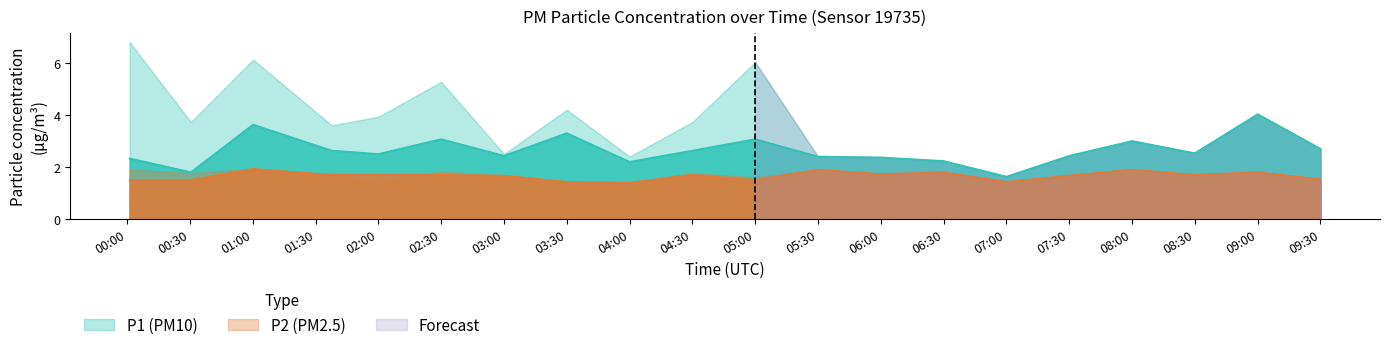

Which series has the largest range (max minus min)?

P1